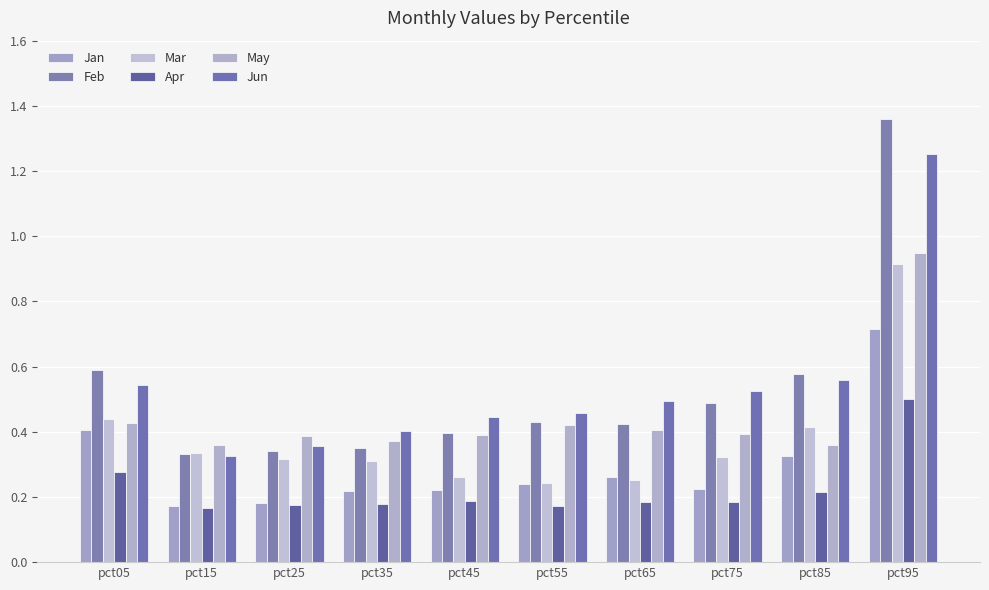

What is the value of the Jun bar at the 7th from the left?

0.5